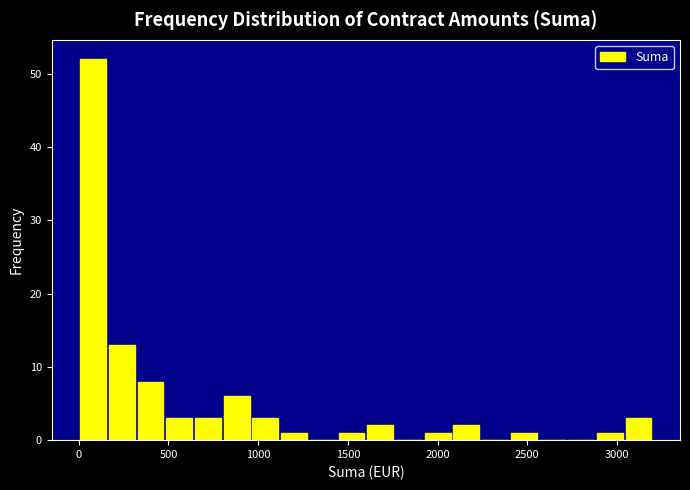

Around what value on the x-axis is the tallest bar? Give the approximate position of its centre, as read against the axis.

100